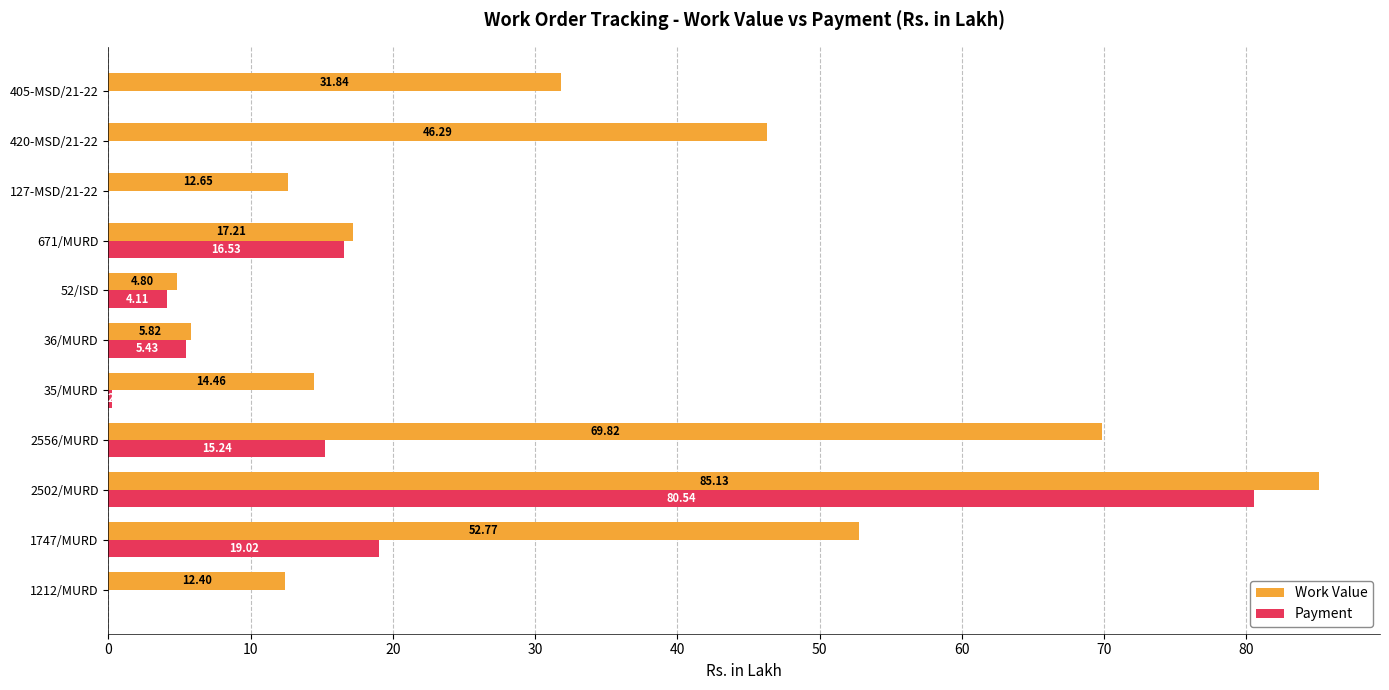

Where is Work Value nearest to the value 44?

420-MSD/21-22